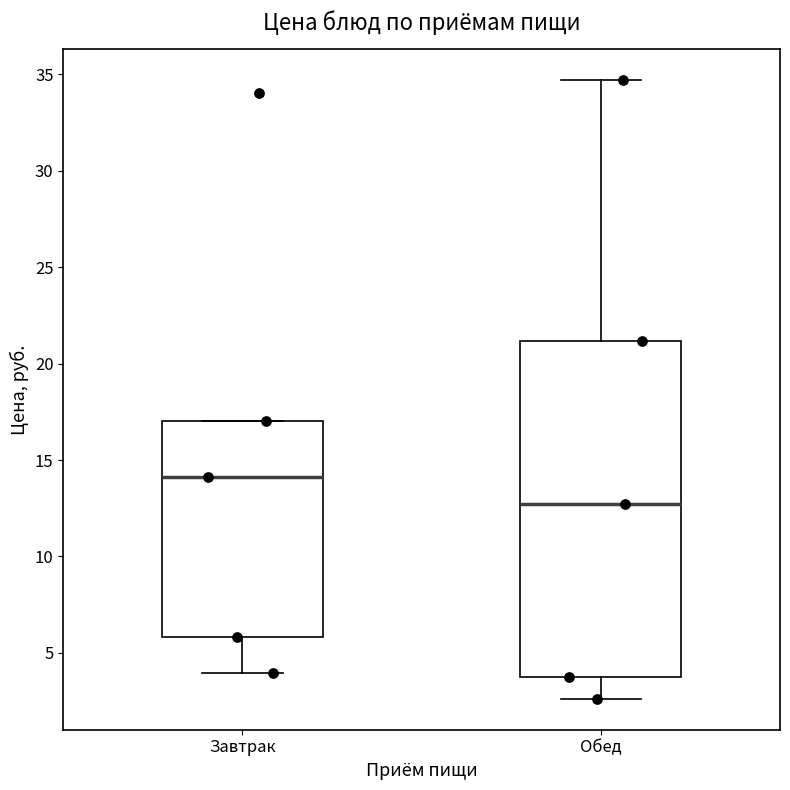

Which box's median line is the highest?

Завтрак